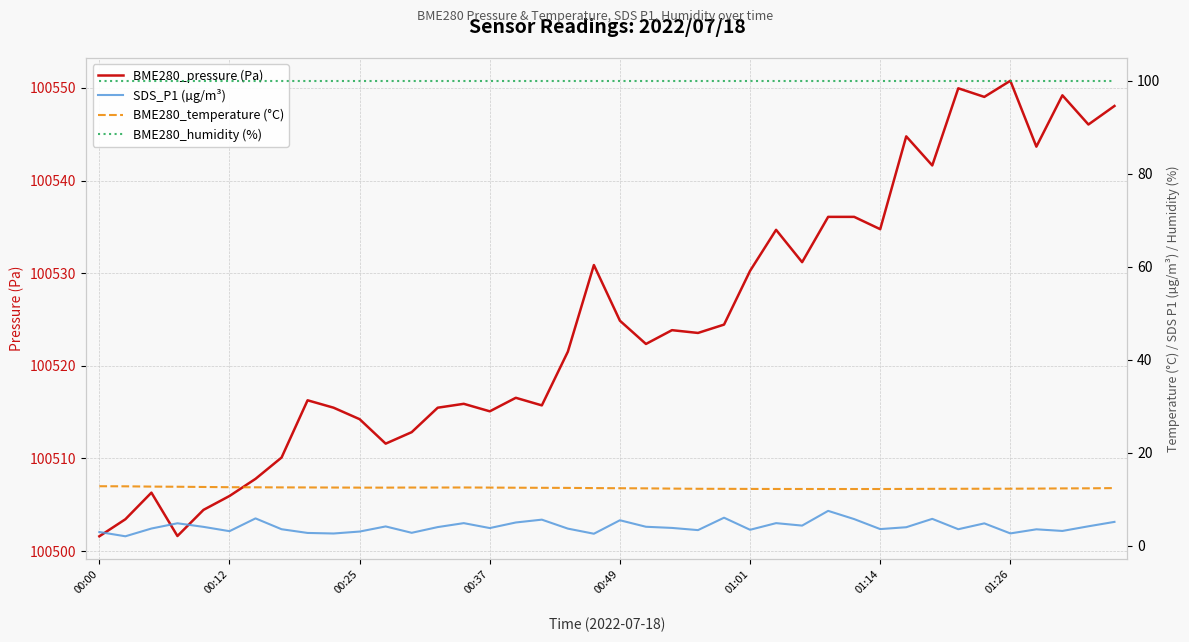

True or false: BME280_pressure (Pa) and SDS_P1 (µg/m³) cross at least once.

False